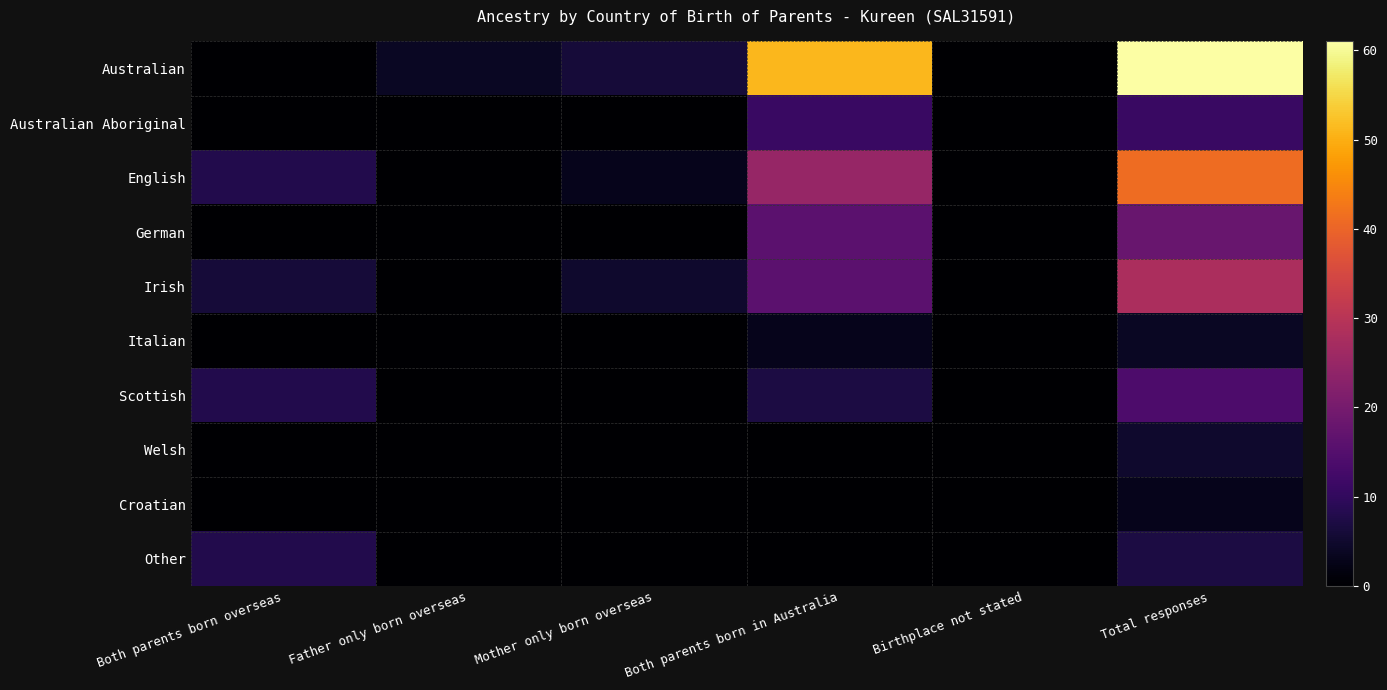

Reading left to right, what are all the values shown in this chart?

Australian: Both parents born overseas=0	Father only born overseas=4	Mother only born overseas=6	Both parents born in Australia=51	Birthplace not stated=0	Total responses=61
Australian Aboriginal: Both parents born overseas=0	Father only born overseas=0	Mother only born overseas=0	Both parents born in Australia=11	Birthplace not stated=0	Total responses=11
English: Both parents born overseas=8	Father only born overseas=0	Mother only born overseas=3	Both parents born in Australia=25	Birthplace not stated=0	Total responses=41
German: Both parents born overseas=0	Father only born overseas=0	Mother only born overseas=0	Both parents born in Australia=16	Birthplace not stated=0	Total responses=18
Irish: Both parents born overseas=6	Father only born overseas=0	Mother only born overseas=5	Both parents born in Australia=16	Birthplace not stated=0	Total responses=28
Italian: Both parents born overseas=0	Father only born overseas=0	Mother only born overseas=0	Both parents born in Australia=3	Birthplace not stated=0	Total responses=4
Scottish: Both parents born overseas=8	Father only born overseas=0	Mother only born overseas=0	Both parents born in Australia=7	Birthplace not stated=0	Total responses=14
Welsh: Both parents born overseas=0	Father only born overseas=0	Mother only born overseas=0	Both parents born in Australia=0	Birthplace not stated=0	Total responses=5
Croatian: Both parents born overseas=0	Father only born overseas=0	Mother only born overseas=0	Both parents born in Australia=0	Birthplace not stated=0	Total responses=3
Other: Both parents born overseas=8	Father only born overseas=0	Mother only born overseas=0	Both parents born in Australia=0	Birthplace not stated=0	Total responses=7